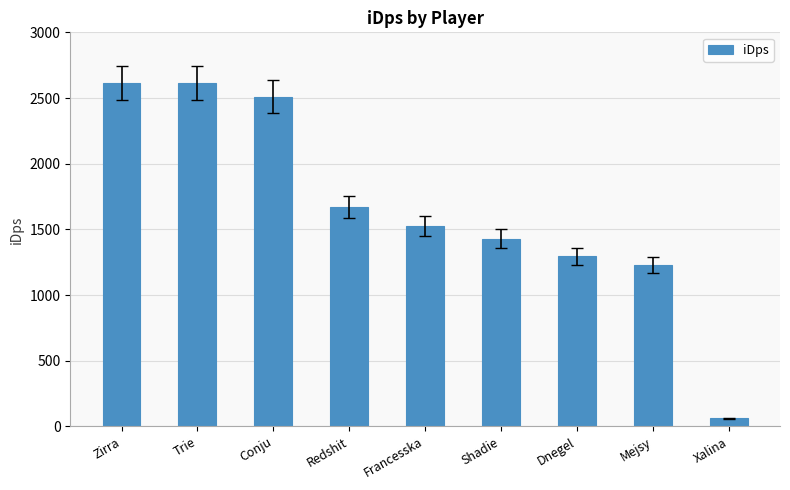

Is it true that the value at Shadie is 1887.2?

False